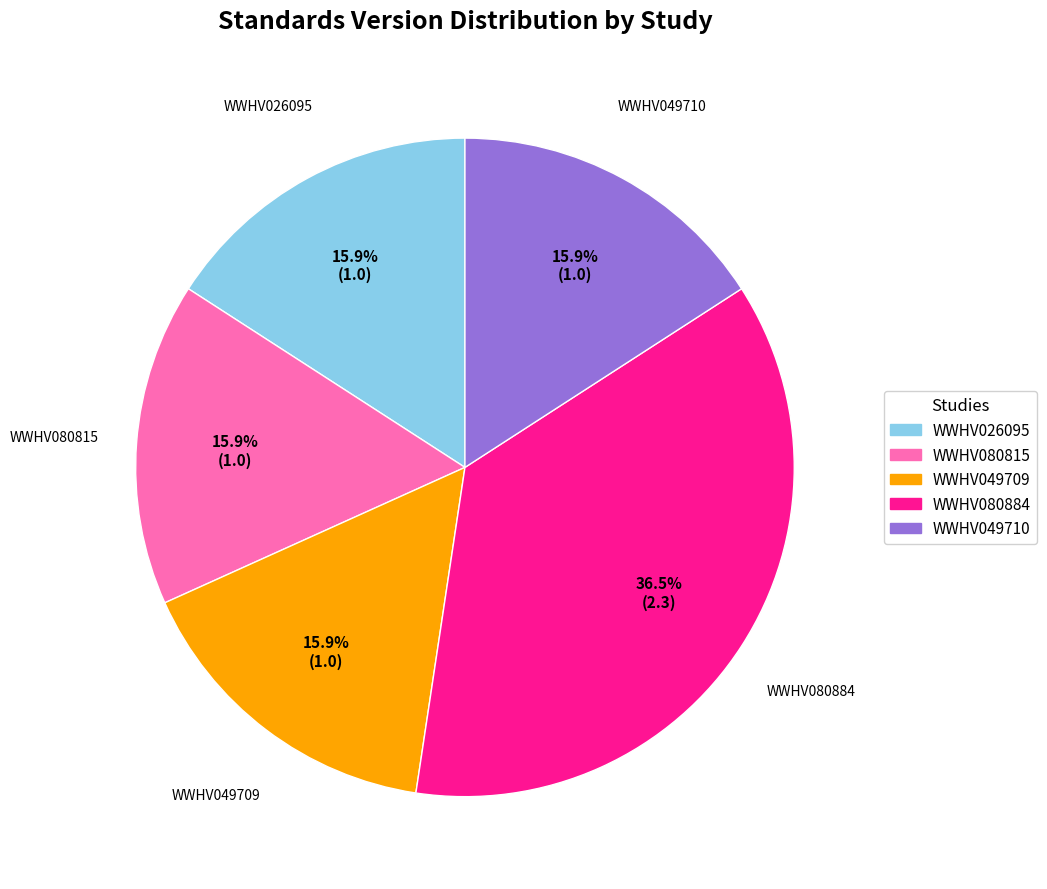

Between WWHV080884 and WWHV049709, which is larger?

WWHV080884